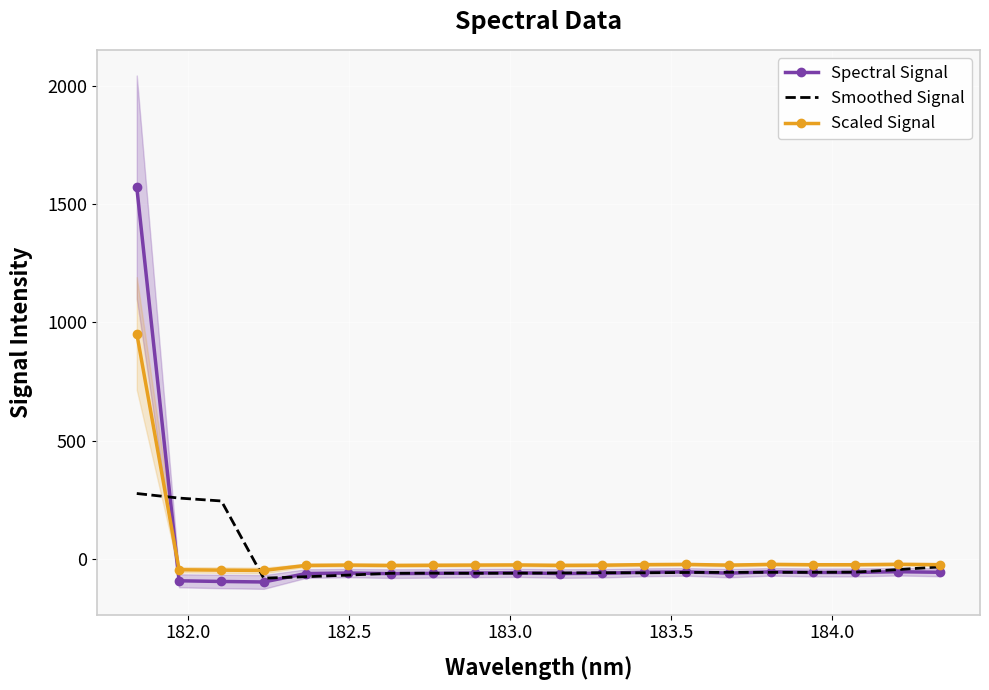

How many interior local peaks does the Spectral Signal series have?

5